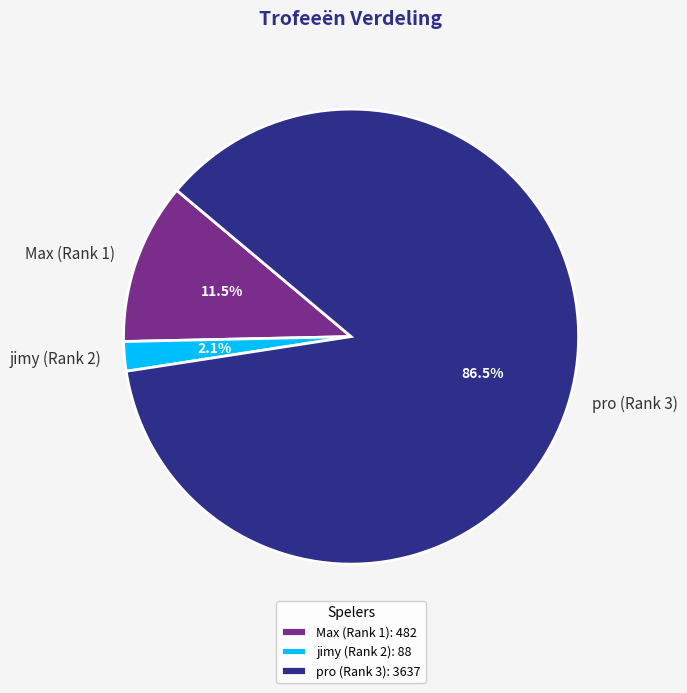

Between pro (Rank 3): 3637 and Max (Rank 1): 482, which is larger?

pro (Rank 3): 3637